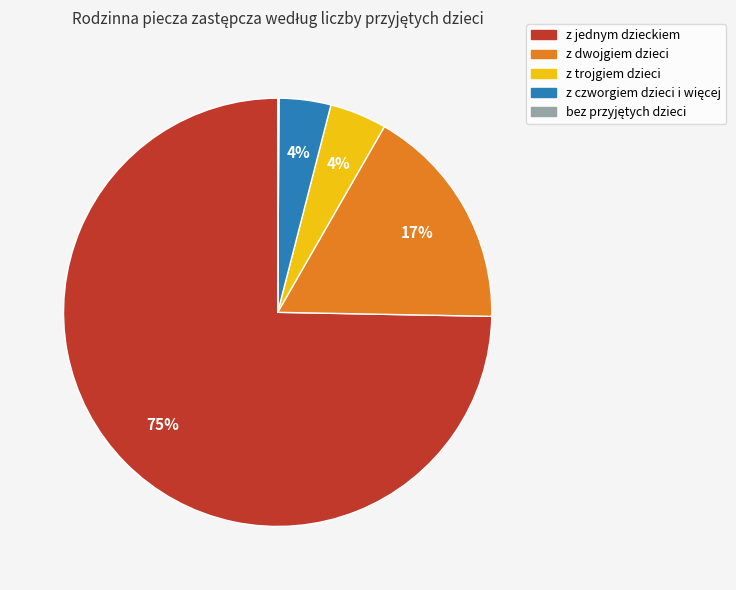

The z jednym dzieckiem slice represents 65% of the pie. True or false?

False